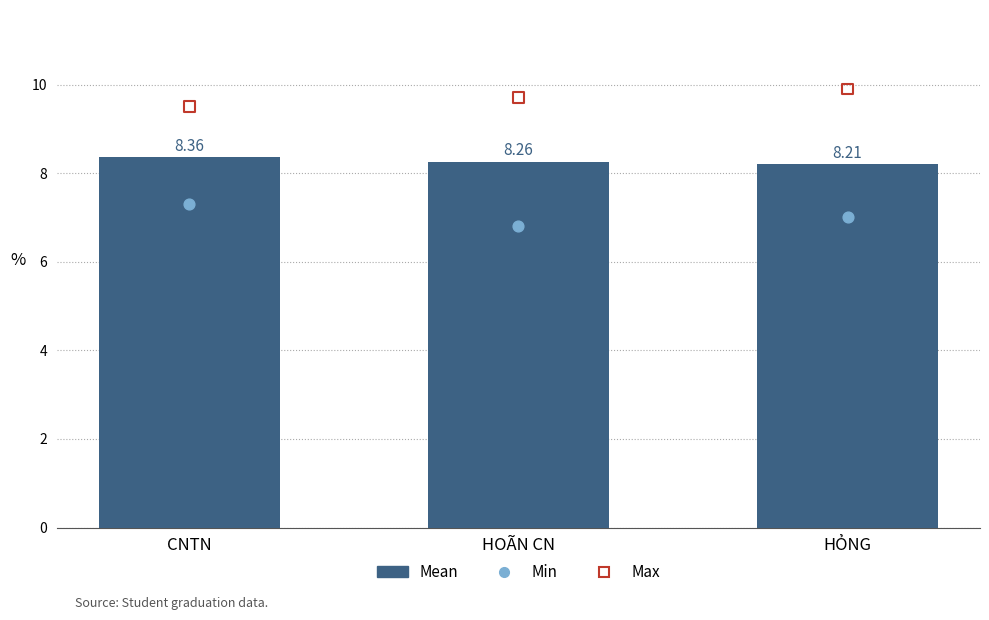

What are all the series names shown in the legend?

Mean, Min, Max